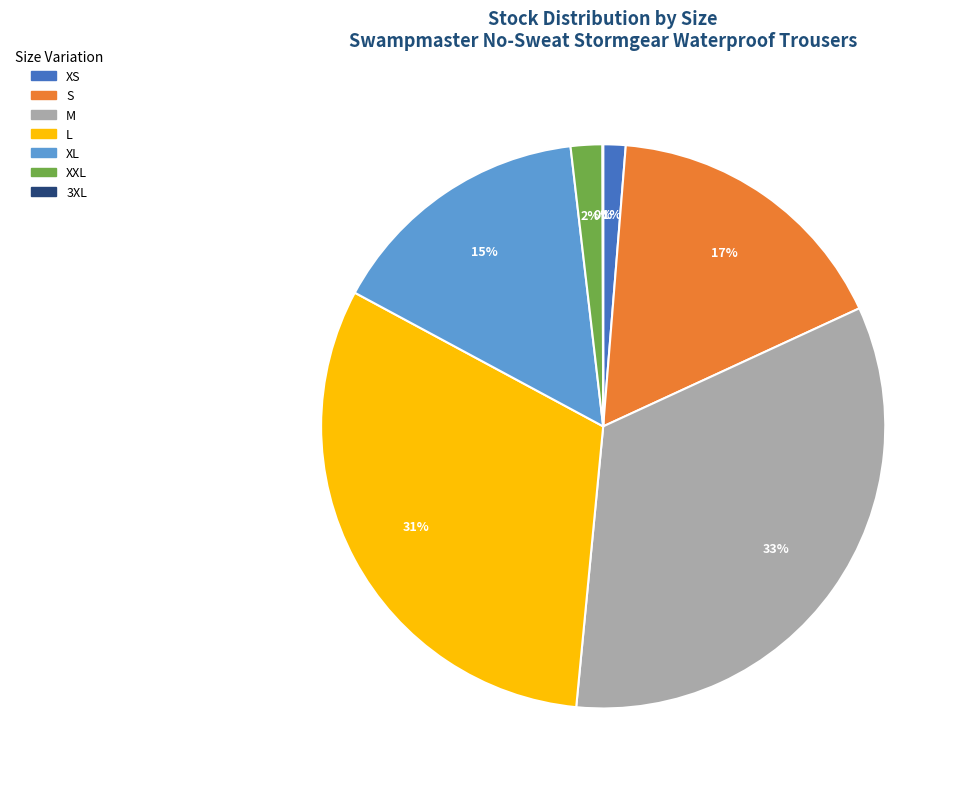

To the nearest percent, what is the average slice percentage?

14%